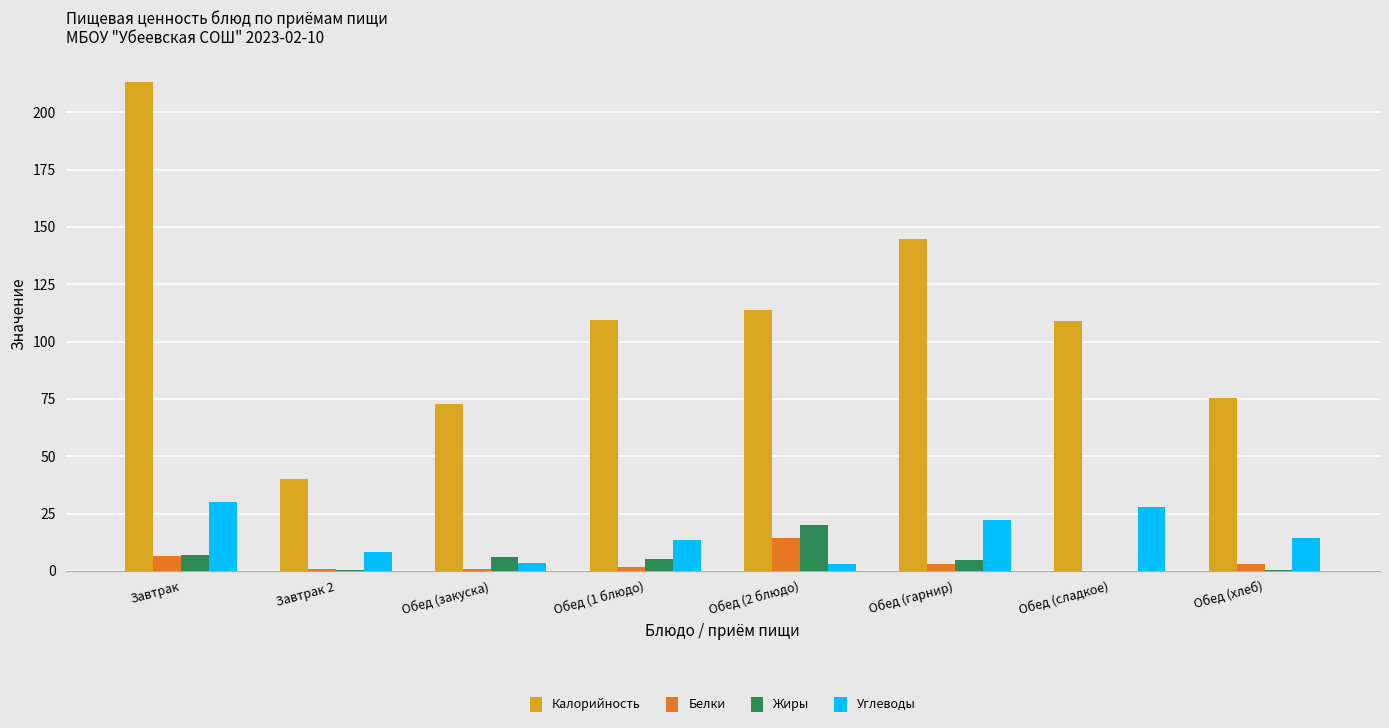

Count the number of categories in the chart.

8